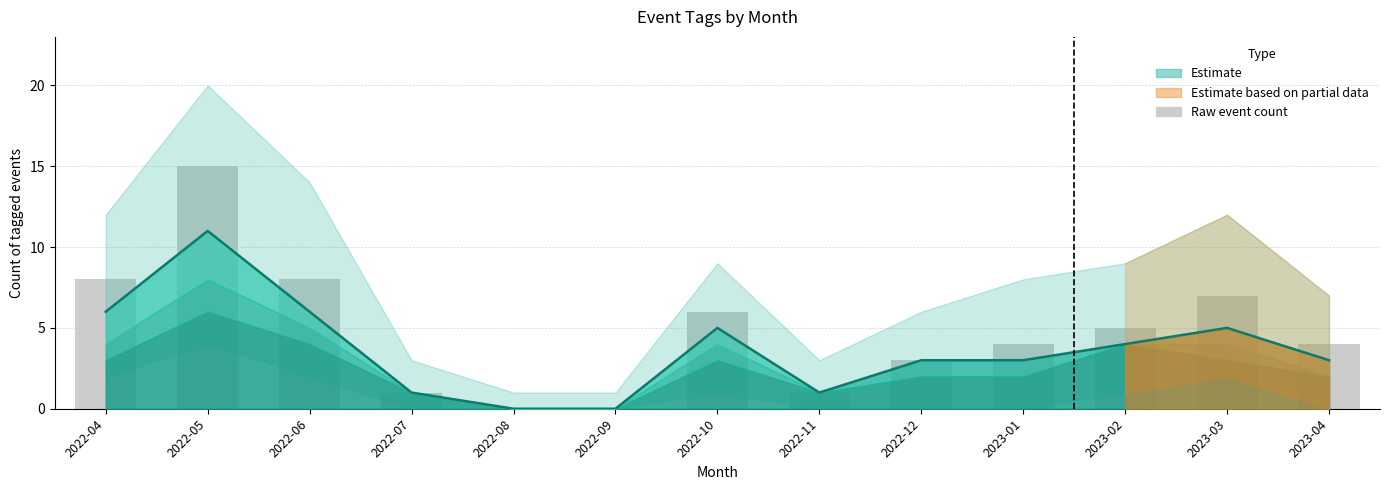

Rank the categories by value from lowest to highest.

2022-08, 2022-09, 2022-07, 2022-11, 2022-12, 2023-01, 2023-04, 2023-02, 2022-10, 2023-03, 2022-04, 2022-06, 2022-05